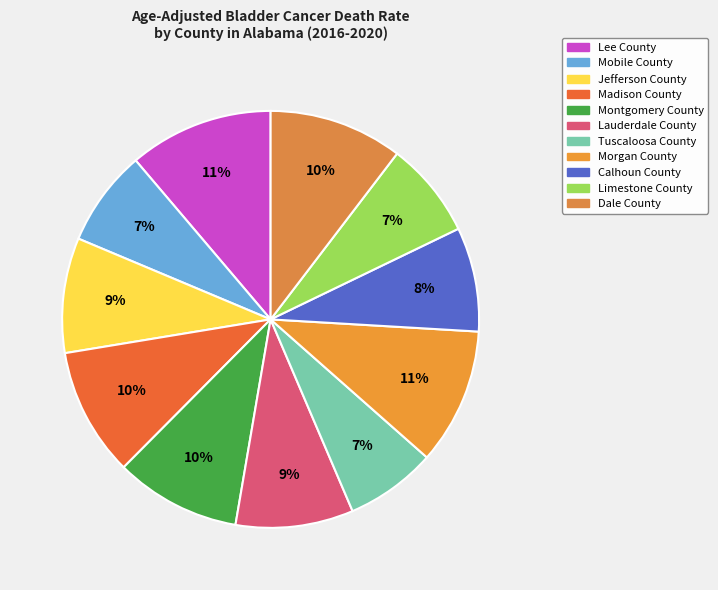

To the nearest percent, what percentage of the pie is Mobile County?

7%